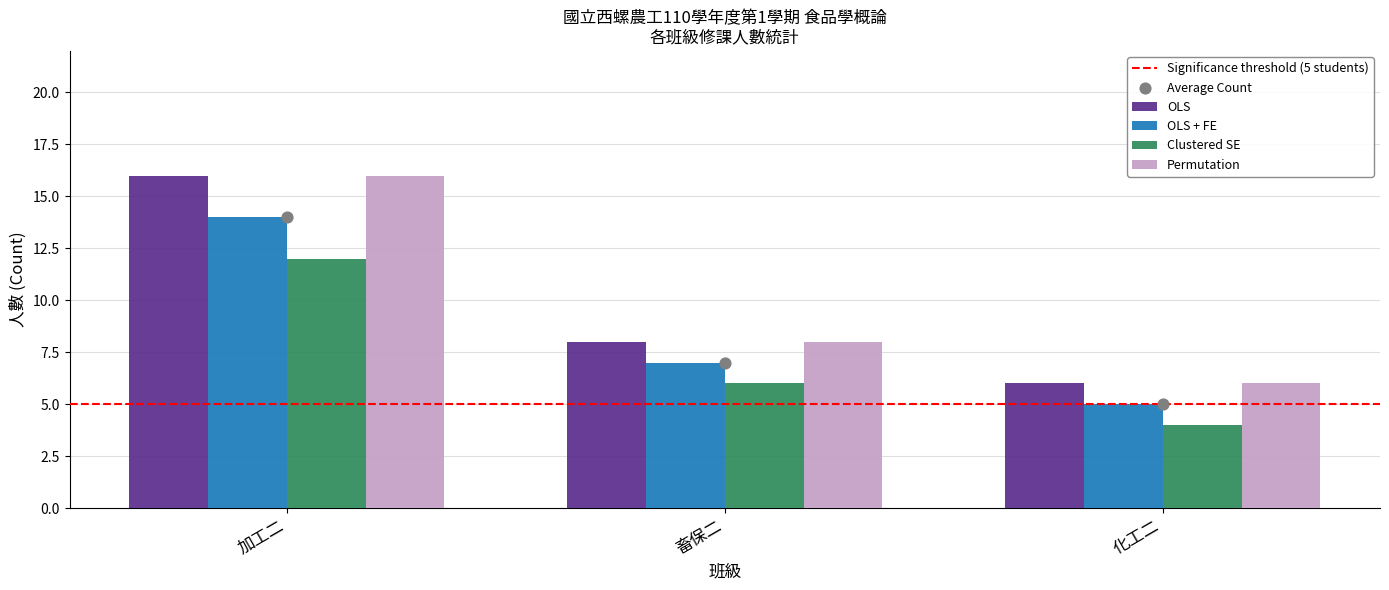

Which series reaches the maximum Y coordinate?

OLS